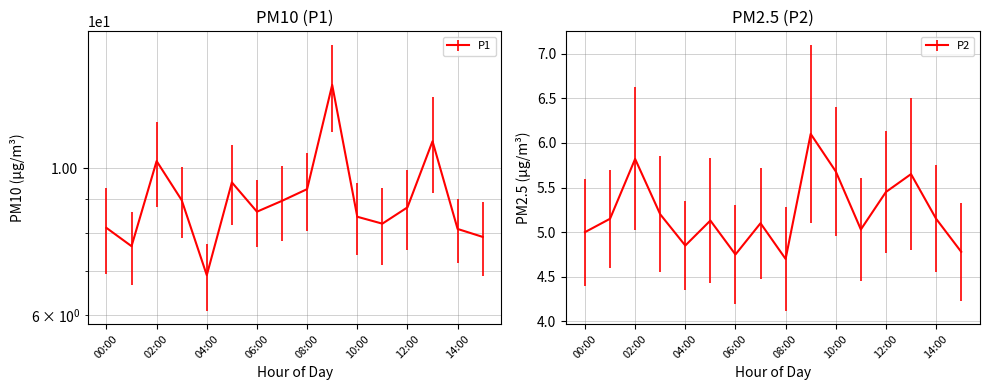

What are all the series names shown in the legend?

P1, P2